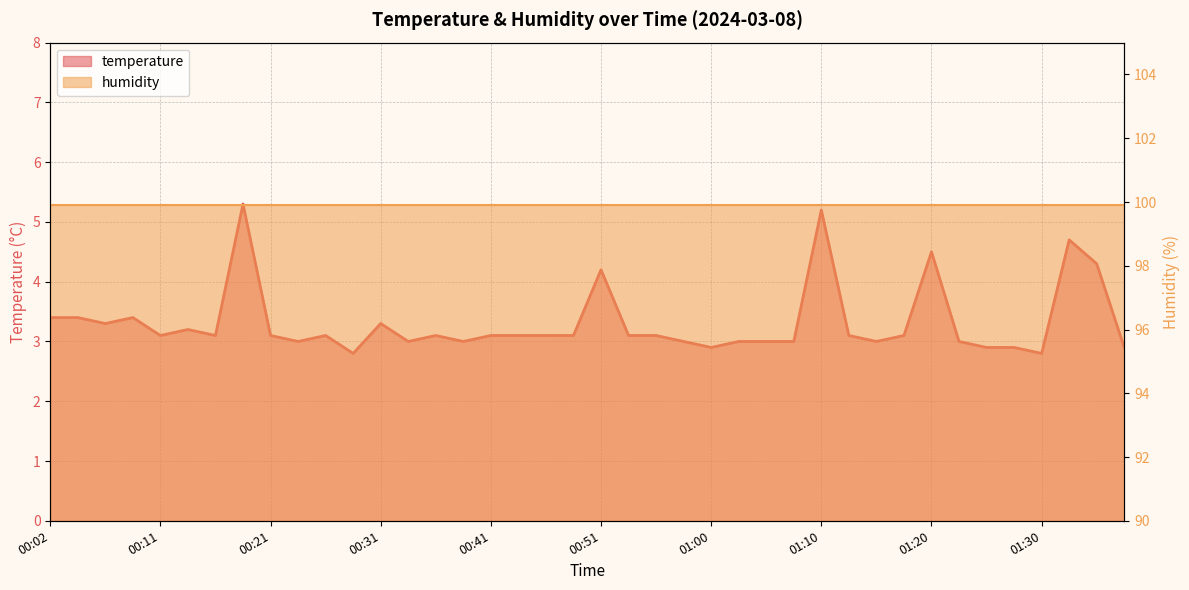

The value at 00:09 is 1.4. True or false?

False